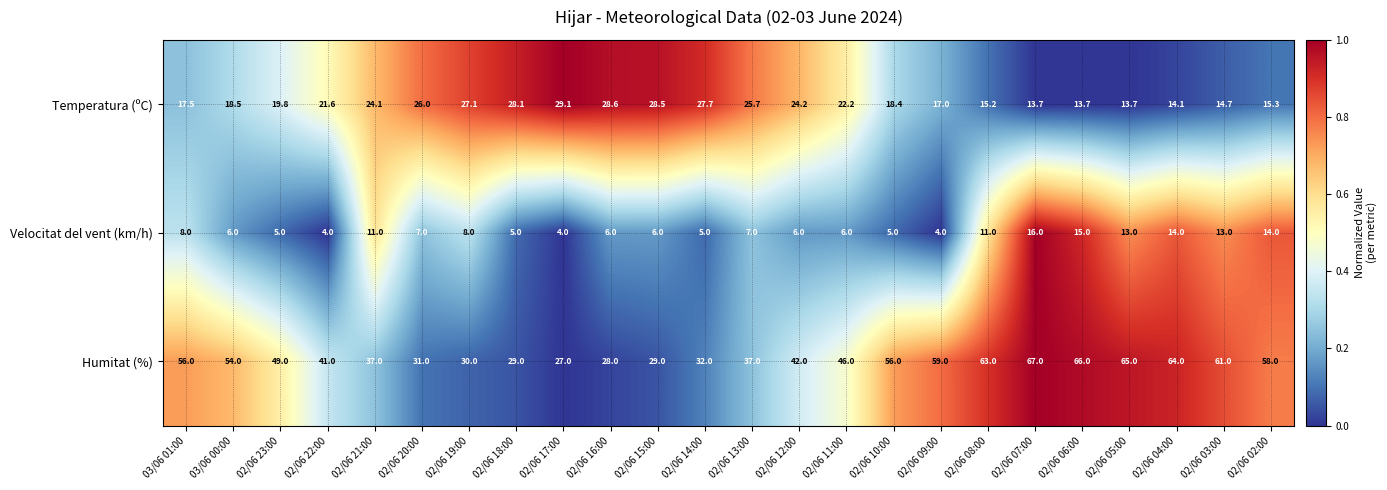

What is the total value across all series at 02/06 11:00?

74.2